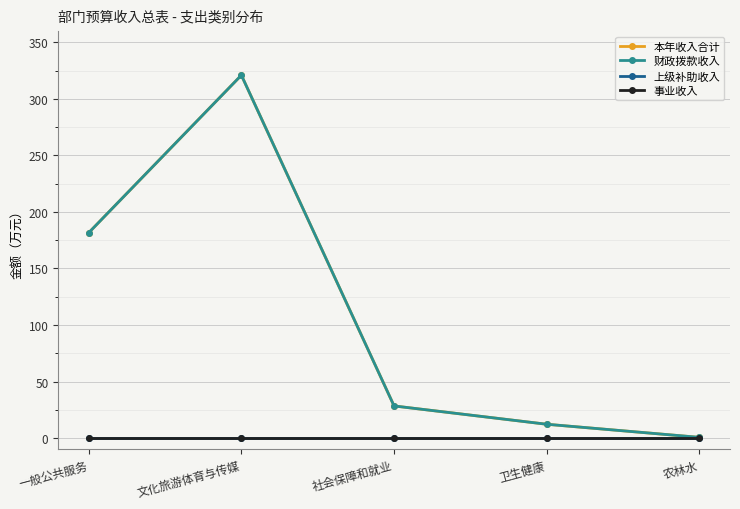

Does the chart have visible grid lines?

Yes